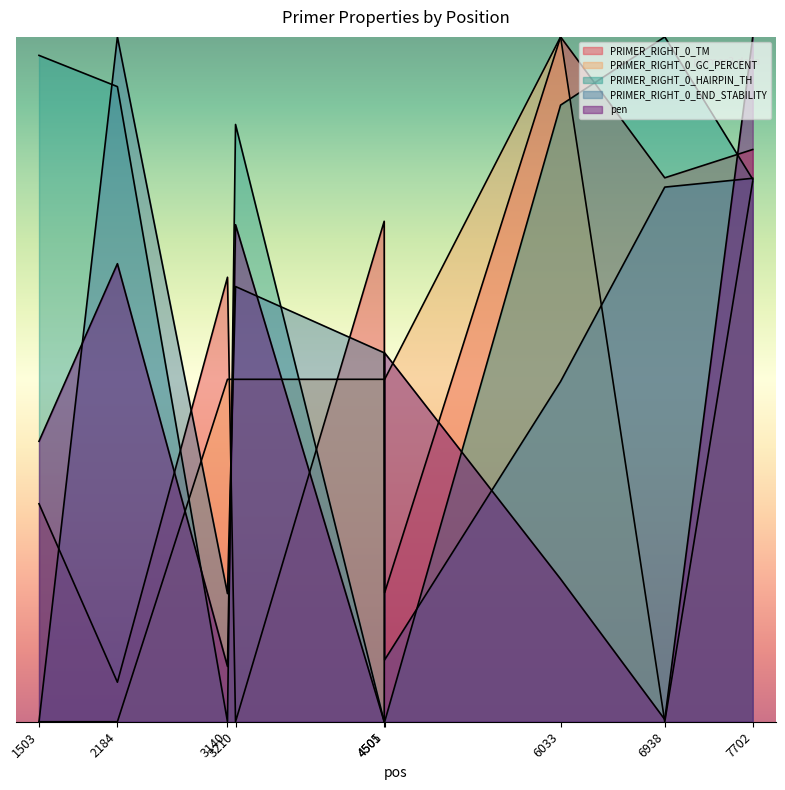

In pen, how many points are lower than both neighbors (excluding endpoints)?

3